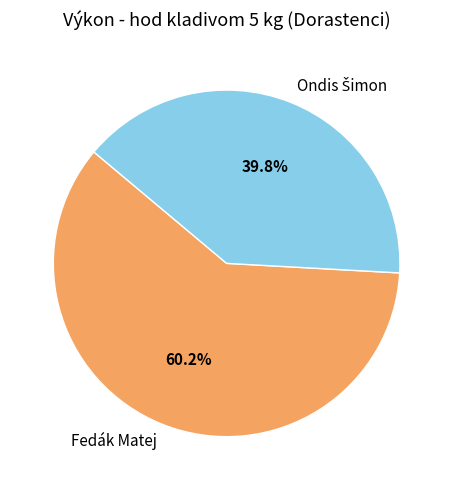

To the nearest percent, what is the average slice percentage?

50%